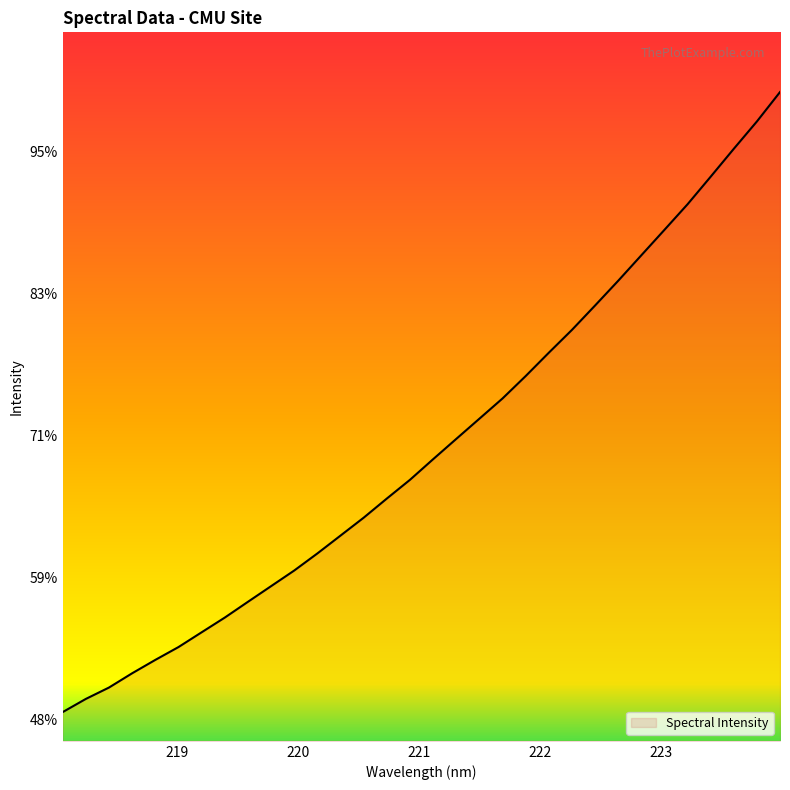

At which label does the data first exceed 2915?

221.1174